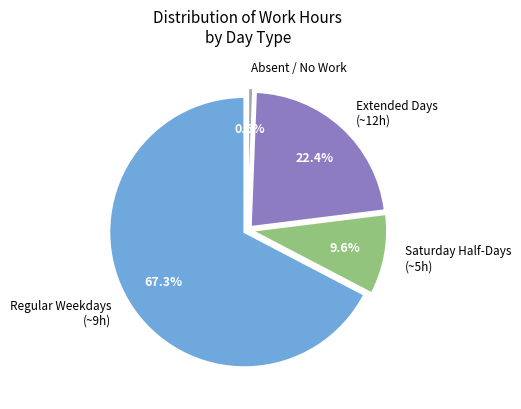

Does 12-Thu account for over 50% of the chart?

No